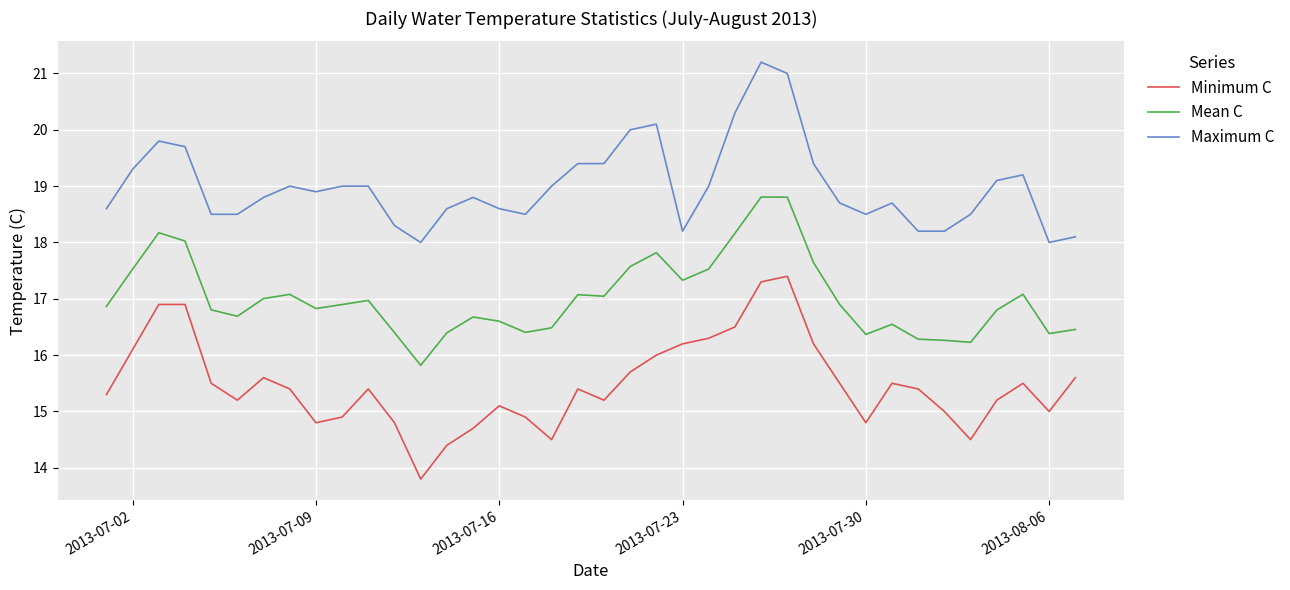

List the series in order of their overall mean, lowest first.

Minimum C, Mean C, Maximum C